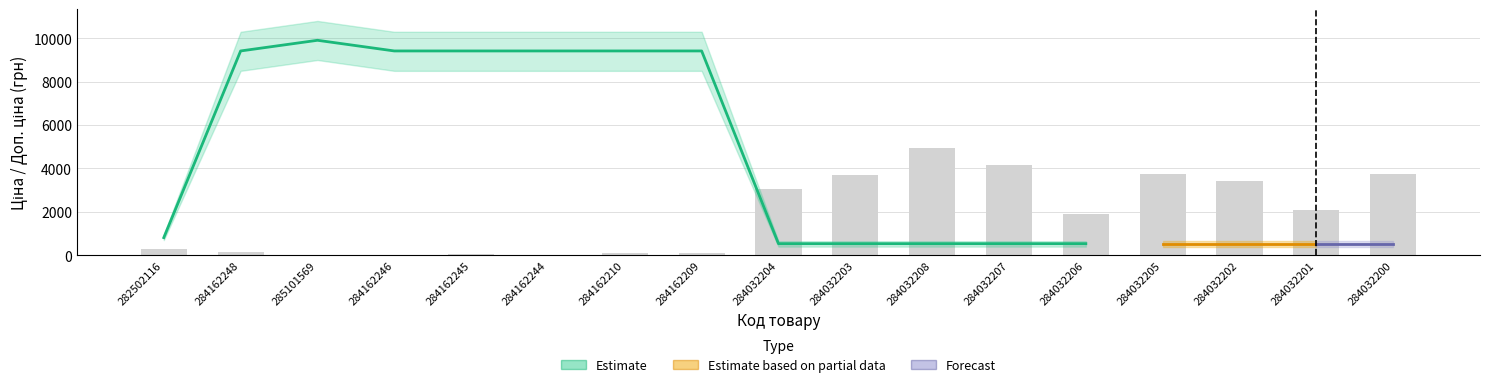

At which label does Доп. ціна first exceed 1227?

284162248